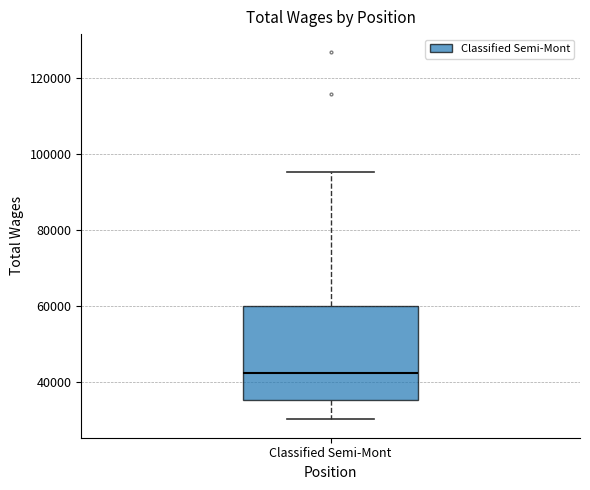

Transcribe this box plot: give where the median line is, the range the box spans, and where the two whiskers end, as read against the y-axis. The values are not printed on the chart, so give them approximately, as read against the axis.

median 42000, box 36000 to 60000, whiskers 30000 to 96000